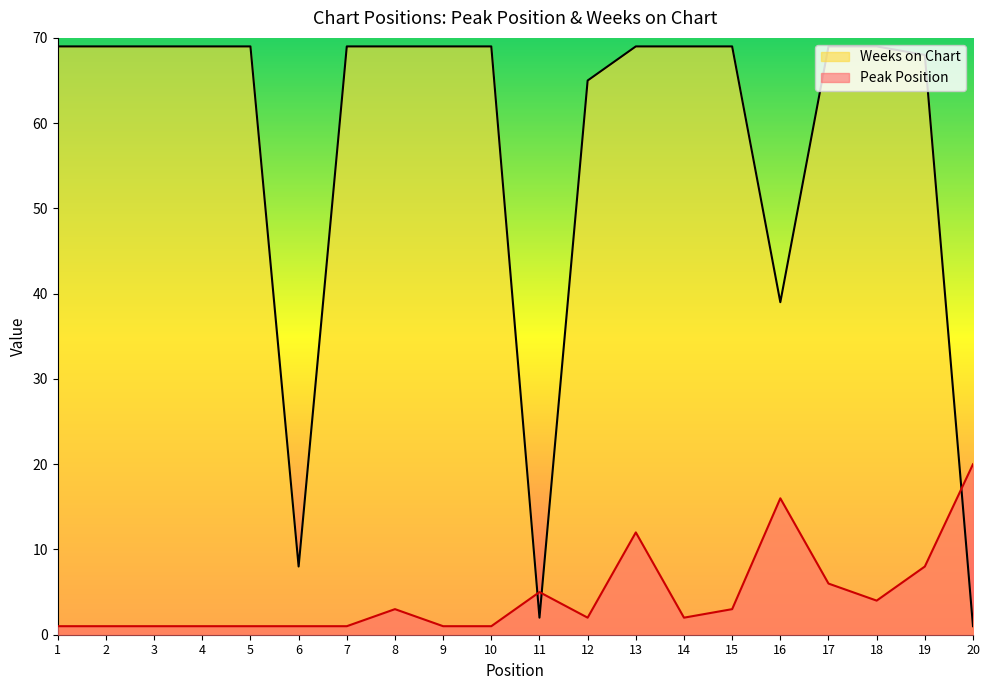

What is the spread (max minus min) of values at 7?

68